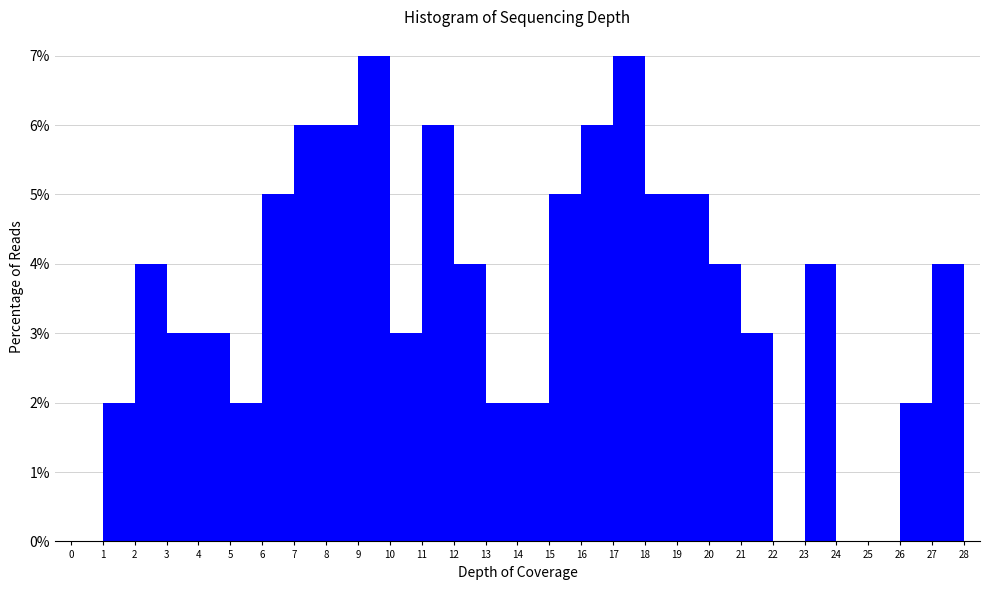

How tall is the bar that spans 19 to 20 on the x-axis? The values are not printed on the chart, so give them approximately, as read against the axis.

5